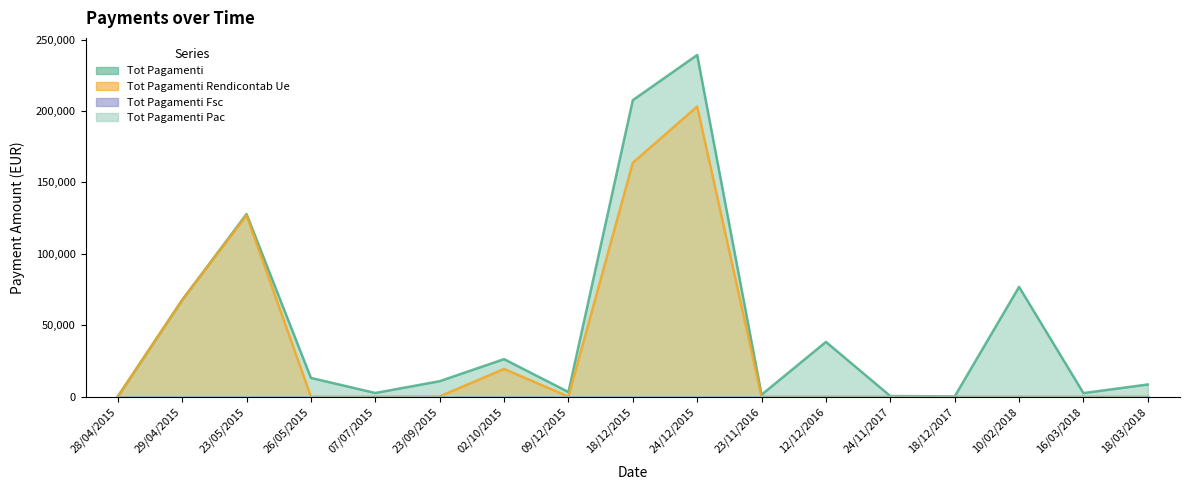

Which series has the largest total across all categories?

TOT_PAGAMENTI